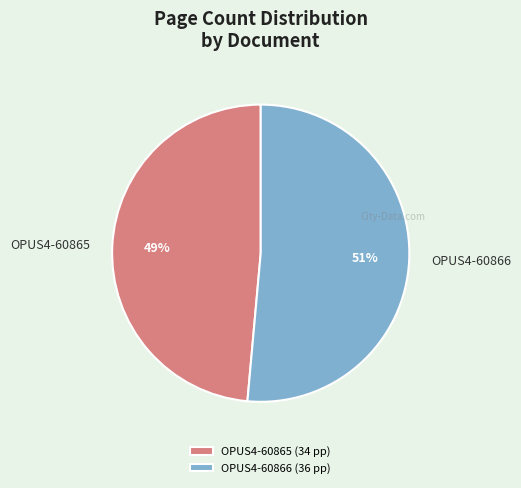

Is there any slice that represents more than half of the pie?

Yes